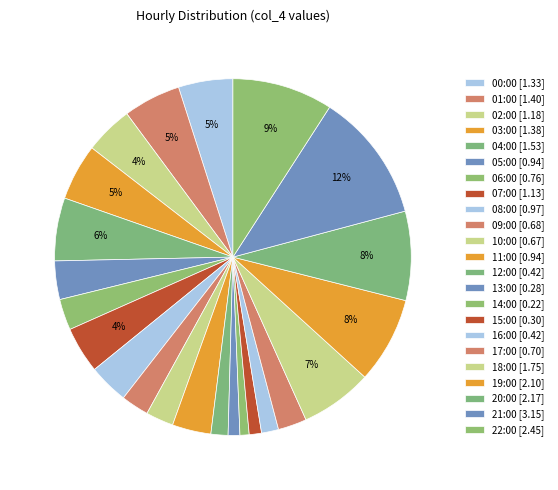

To the nearest percent, what is the difference between the 06:00 and 12:00 slice percentages?

1%